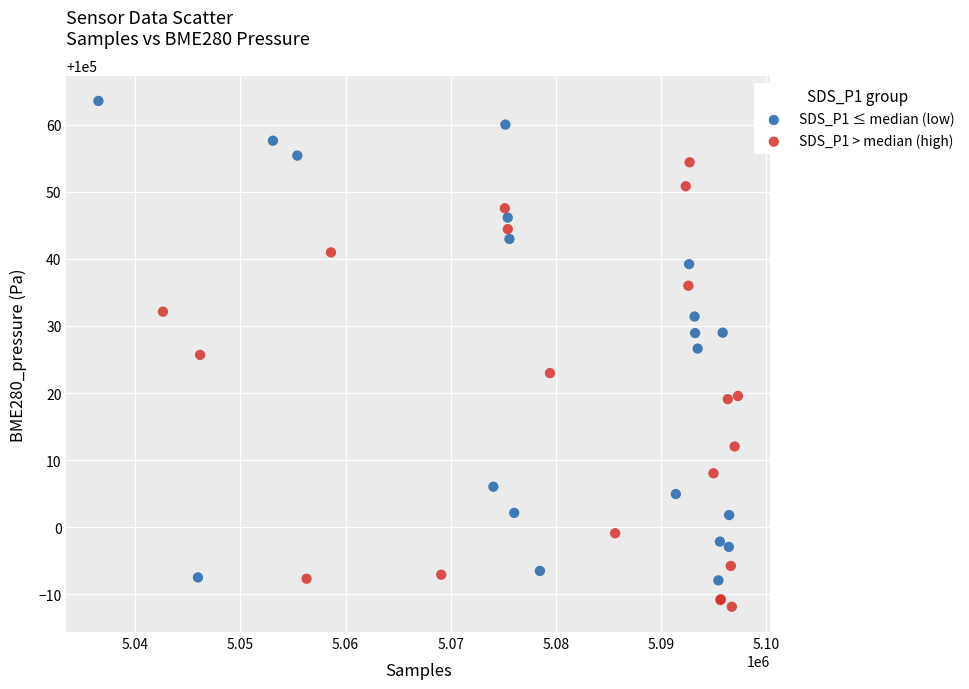

Which series has the widest spread of Y values?

SDS_P1 ≤ median (low)